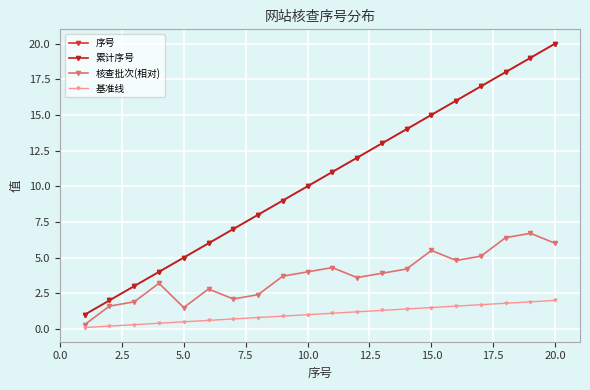

Which series has the largest total across all categories?

序号